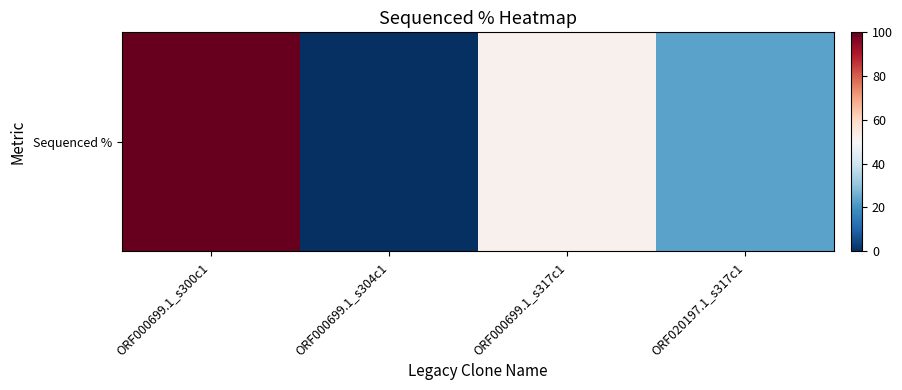

Rank the categories by value from lowest to highest.

ORF000699.1_s304c1, ORF020197.1_s317c1, ORF000699.1_s317c1, ORF000699.1_s300c1